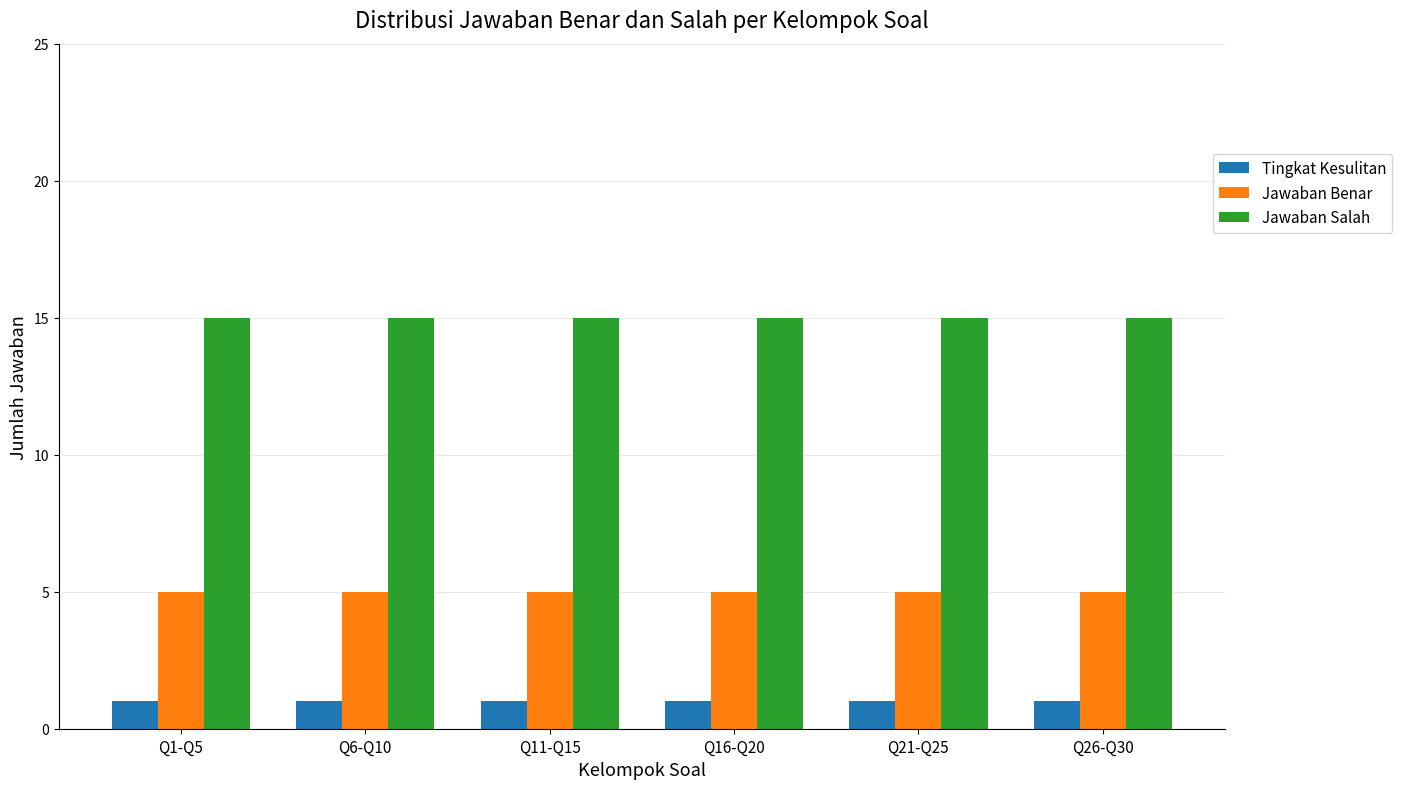

What is the spread (max minus min) of values at Q6-Q10?

14